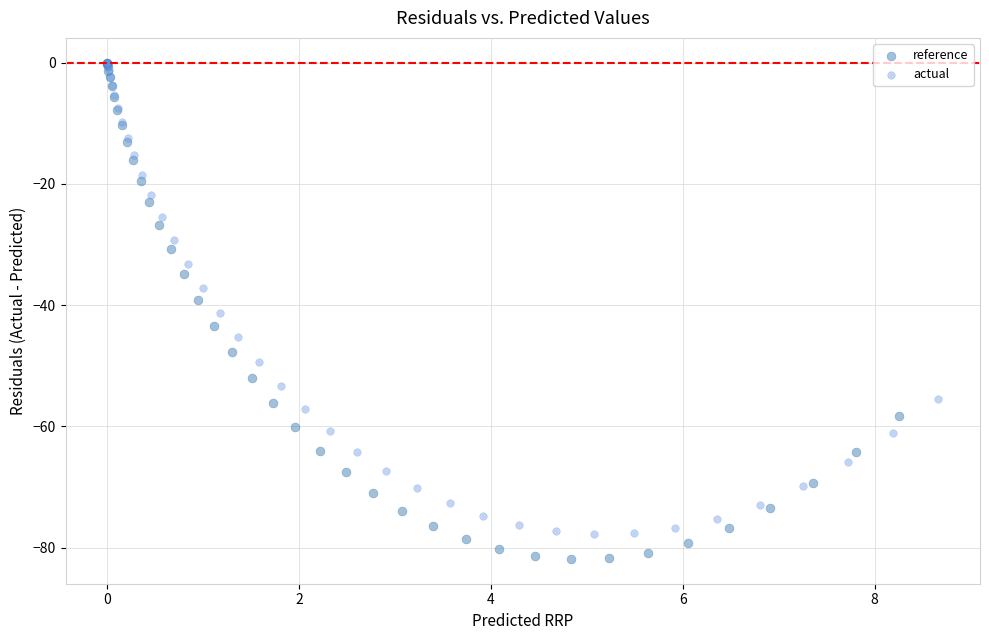

Which series reaches the minimum Y coordinate?

reference